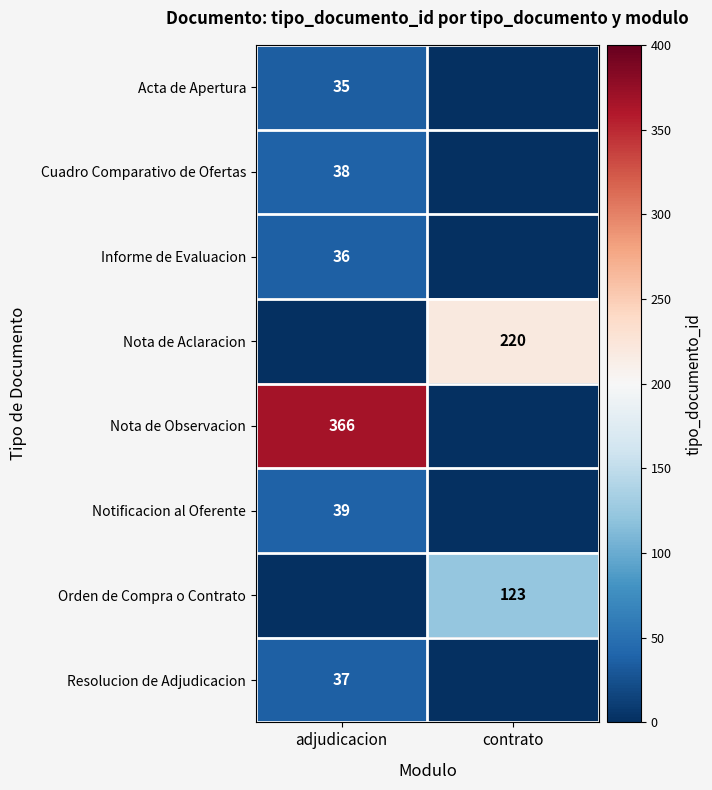

Which series has the widest spread of values?

Nota de Observacion